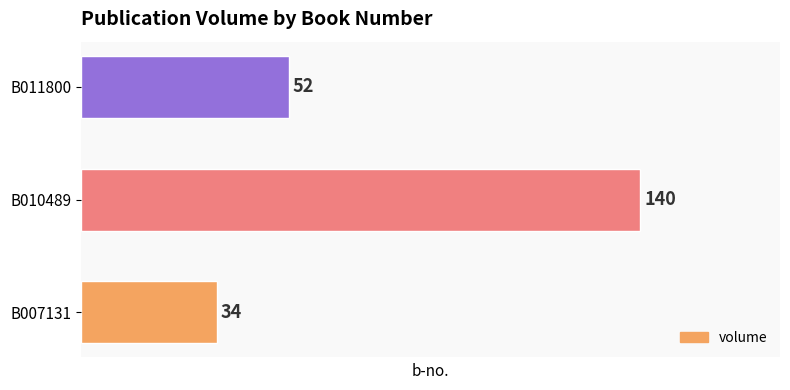

What is the change in value from B007131 to B011800?

+18